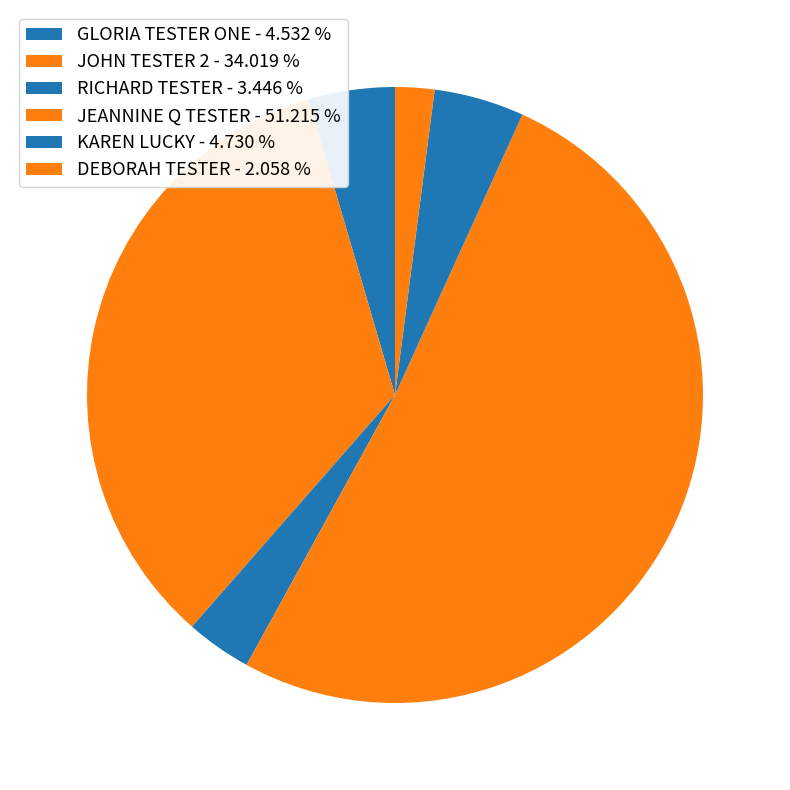

What is the change in value from JOHN TESTER 2 to DEBORAH TESTER?

-75154.3